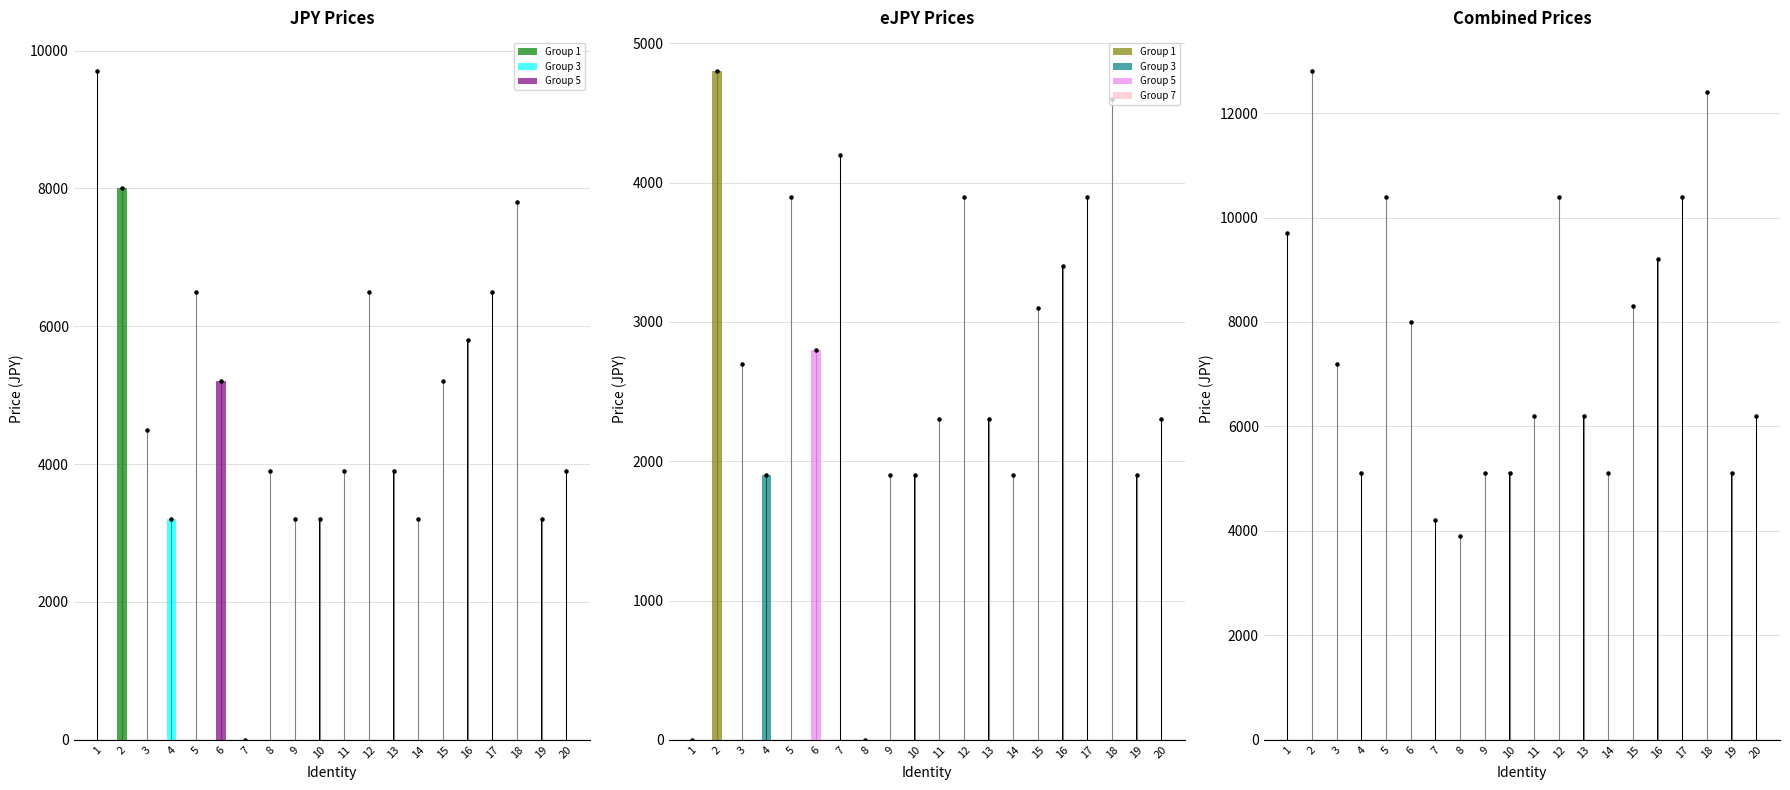

At which category is the sum across all series the highest?

2